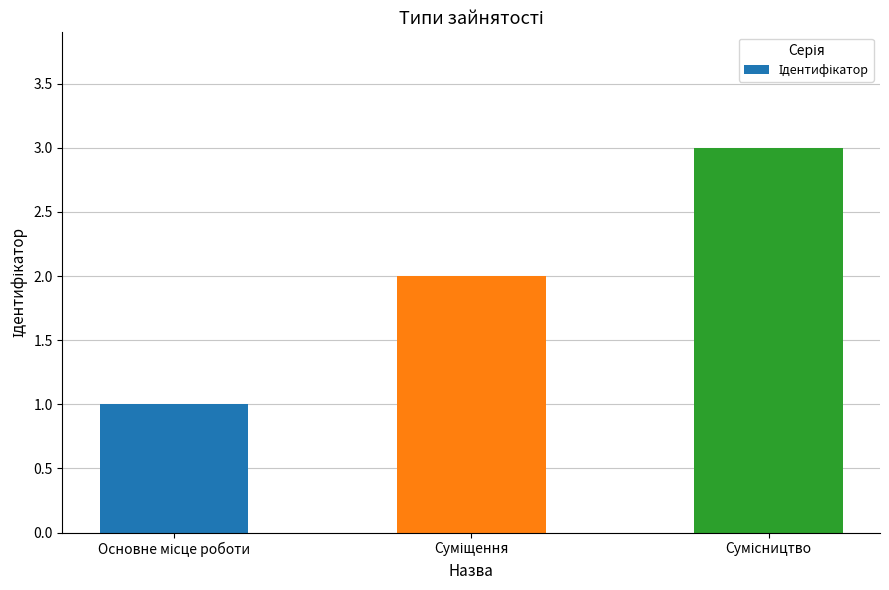

Reading left to right, what are all the values shown in this chart?

1	2	3